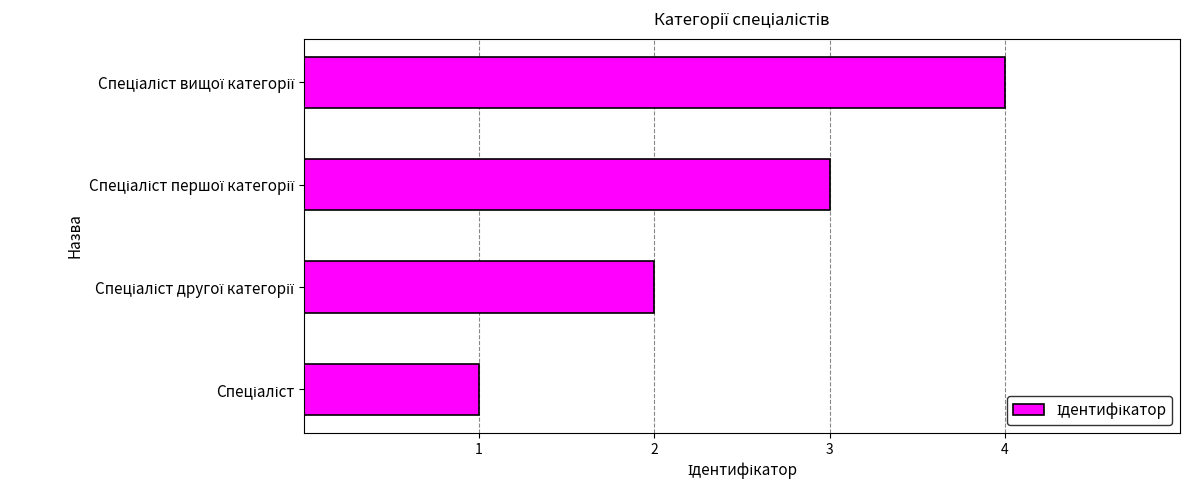

What is the difference between the maximum and minimum values?

3